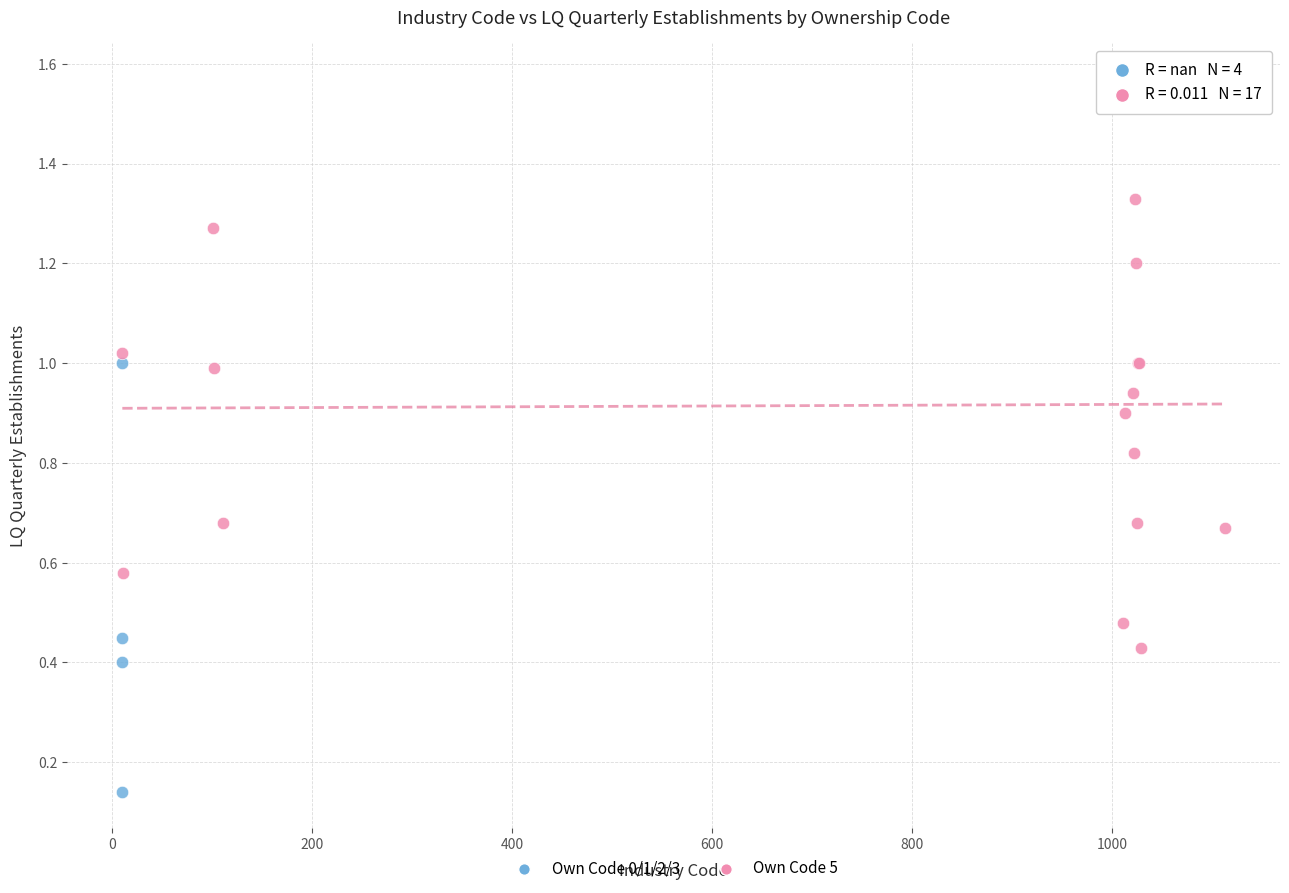

Which series reaches the minimum Y coordinate?

Own Code 0/1/2/3